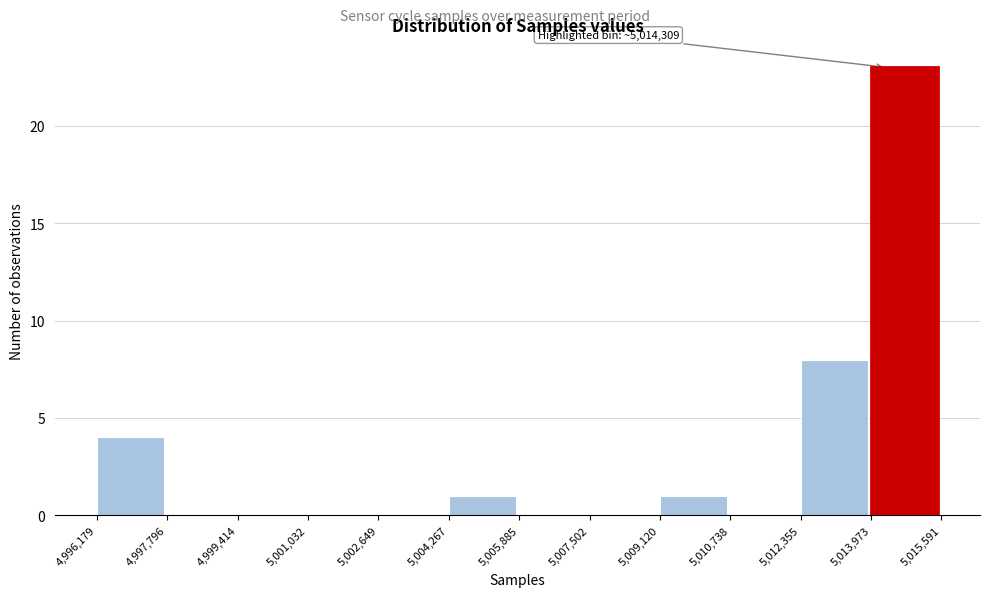

Over which range of the x-axis is the bar tallest?

5,013,973 to 5,015,591